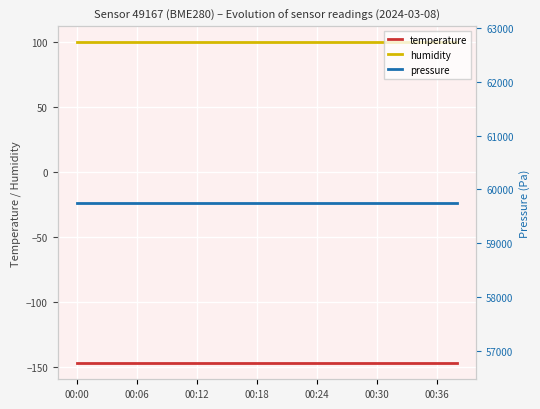

True or false: pressure has a value of 98080.1 at 8.

False